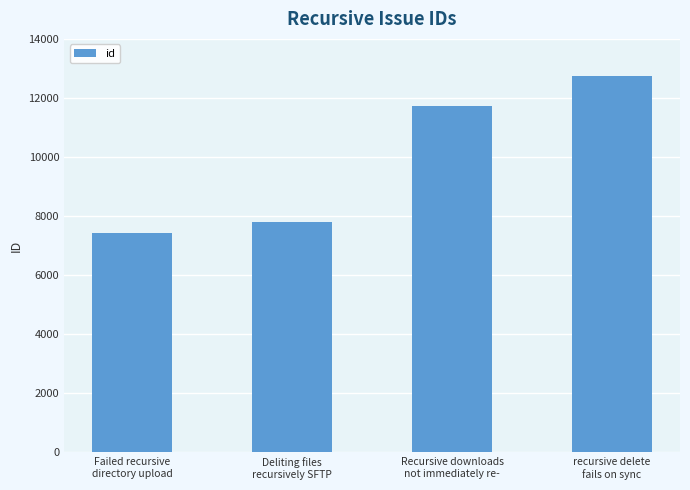

Between Recursive downloads
not immediately re- and recursive delete
fails on sync, which is larger?

recursive delete
fails on sync